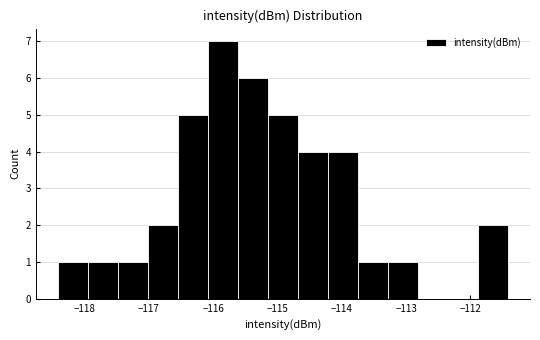

Reading left to right, transcribe this chart: for each bar, give the range it covers on the x-axis and its height. Neither the bar edges nor the heights are printed on the chart, so give them approximately, as read against the axes.

-118.4 to -117.9: 1
-117.9 to -117.5: 1
-117.5 to -117.0: 1
-117.0 to -116.5: 2
-116.5 to -116.1: 5
-116.1 to -115.6: 7
-115.6 to -115.1: 6
-115.1 to -114.7: 5
-114.7 to -114.2: 4
-114.2 to -113.8: 4
-113.8 to -113.3: 1
-113.3 to -112.8: 1
-112.8 to -112.4: 0
-112.4 to -111.9: 0
-111.9 to -111.4: 2